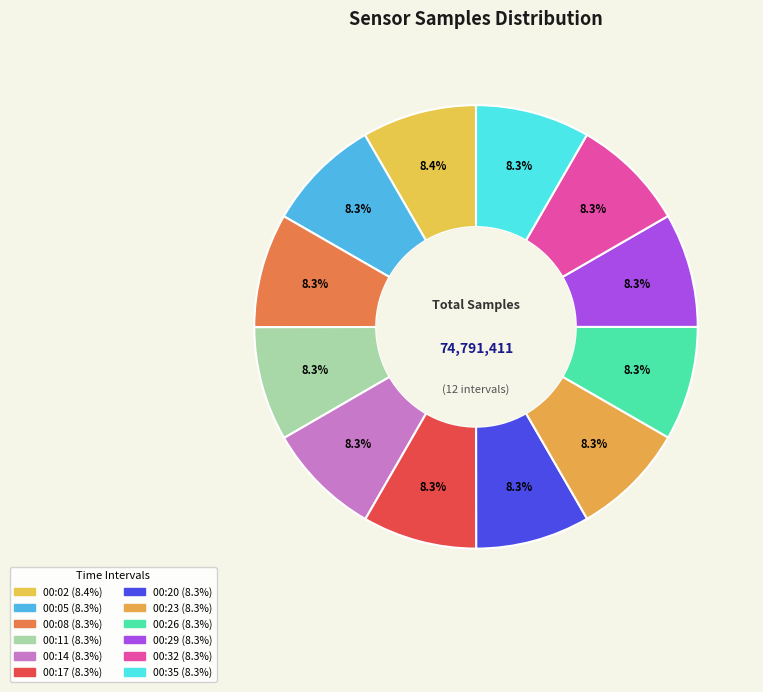

Which category has the biggest portion of the pie?

00:02